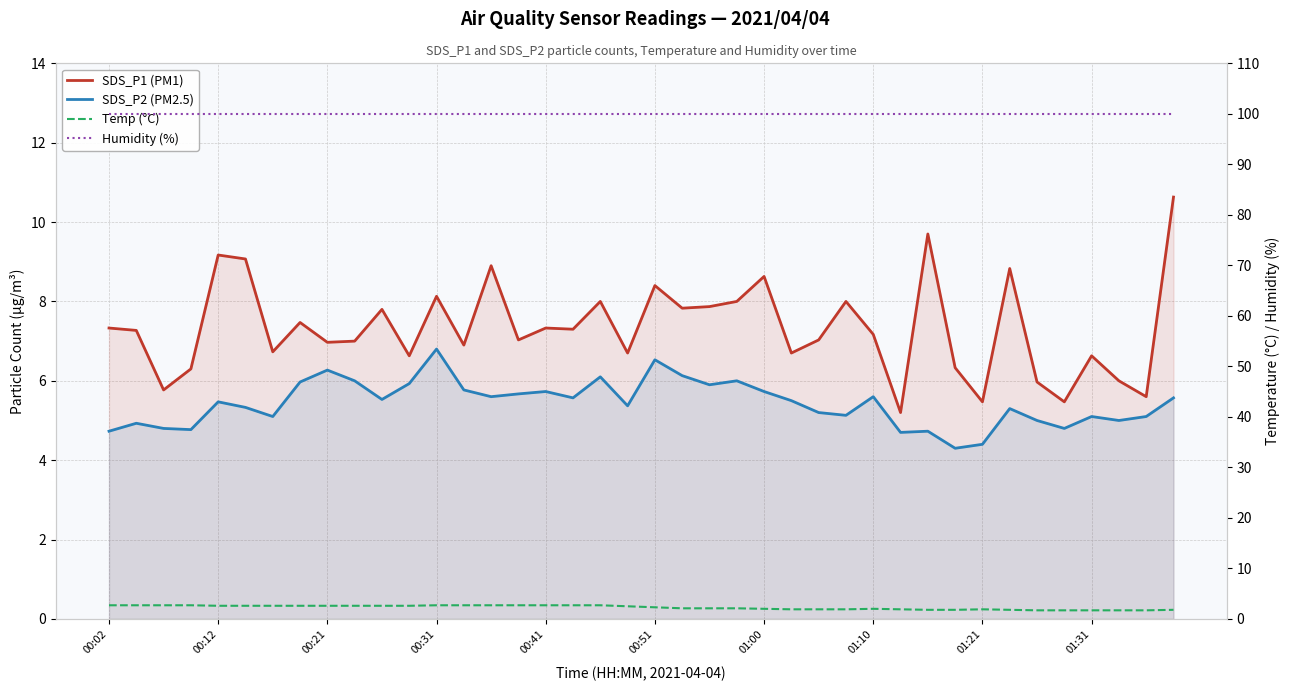

What is the total value across all series at 01:31?

113.3